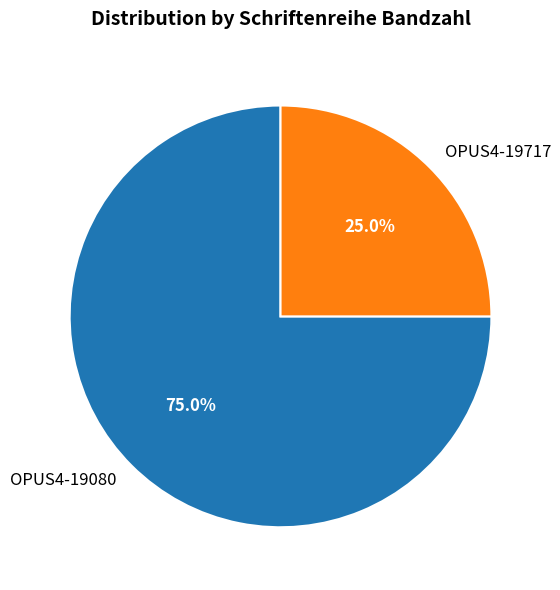

Is it true that OPUS4-19080 is 75% of the pie?

True